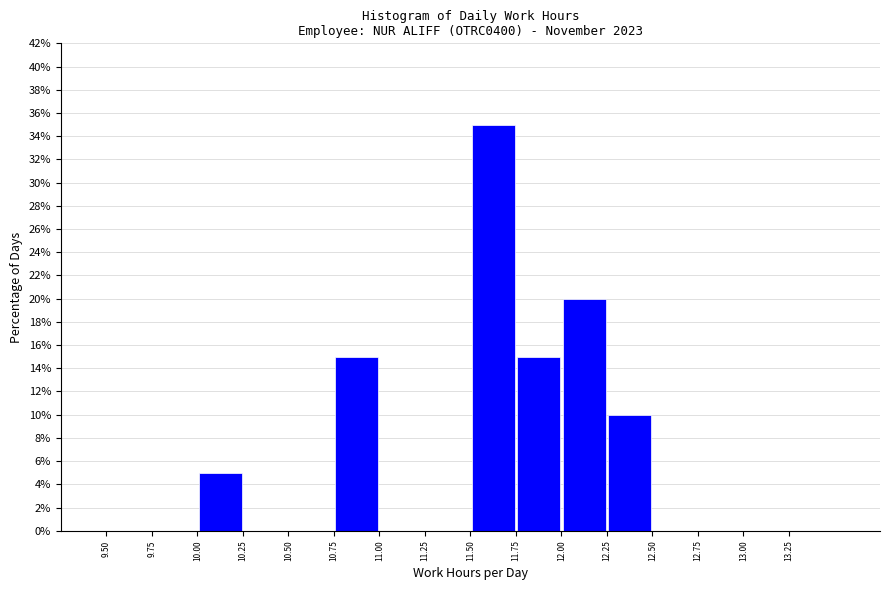

Which range on the x-axis has the tallest bar?

11.50 to 11.75